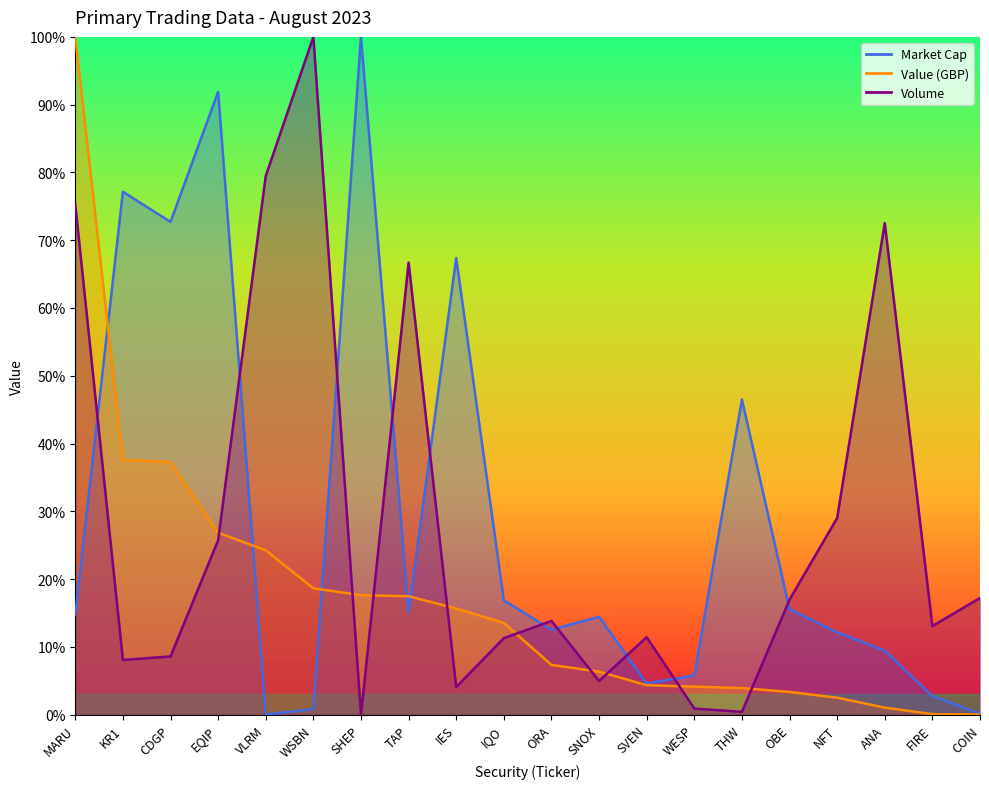

How many times do Market Cap and Volume cross each other?

10